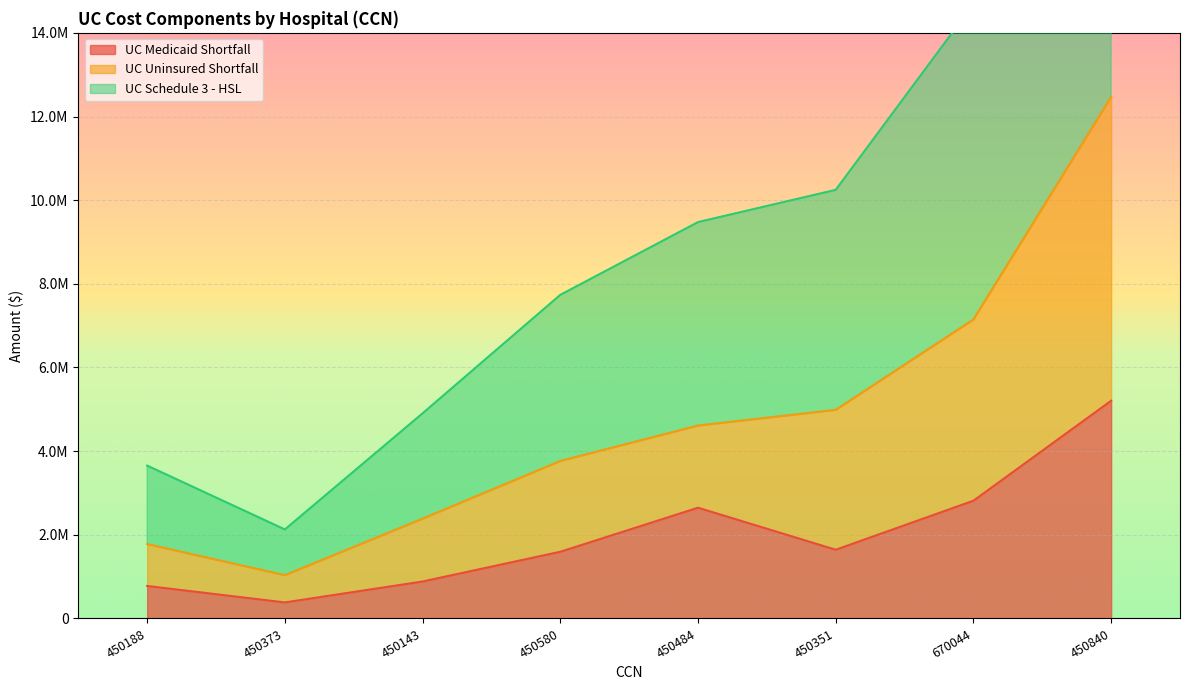

Does the chart display data point markers on the line(s)?

No